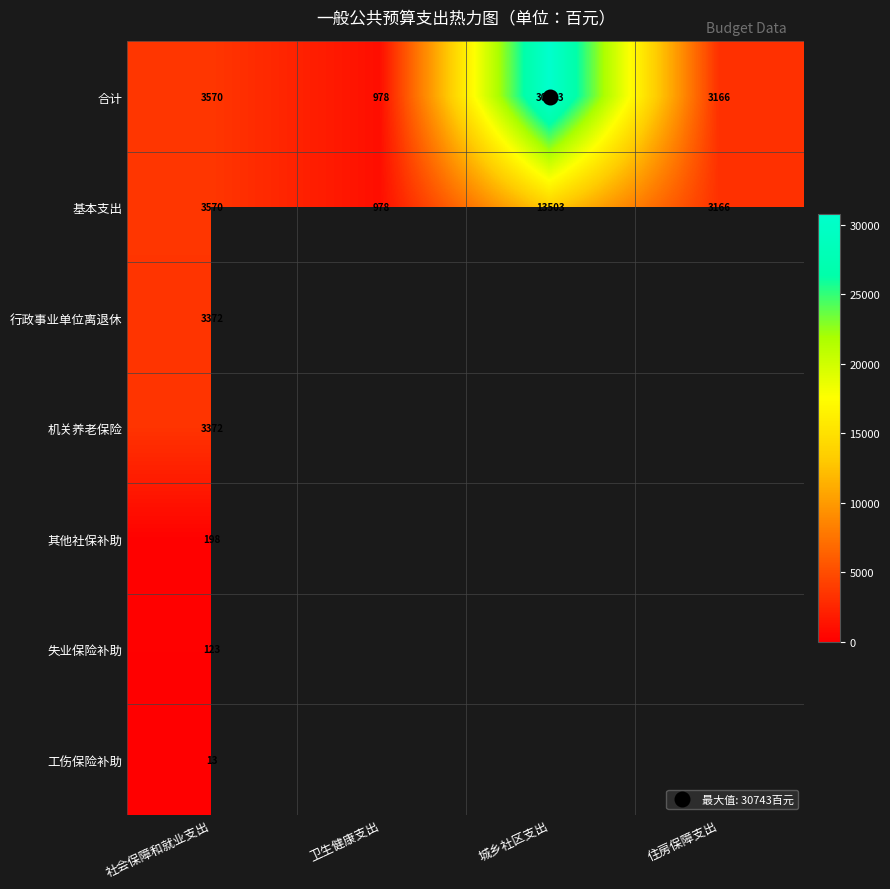

How many positive values does the 其他社保补助 series have?

1